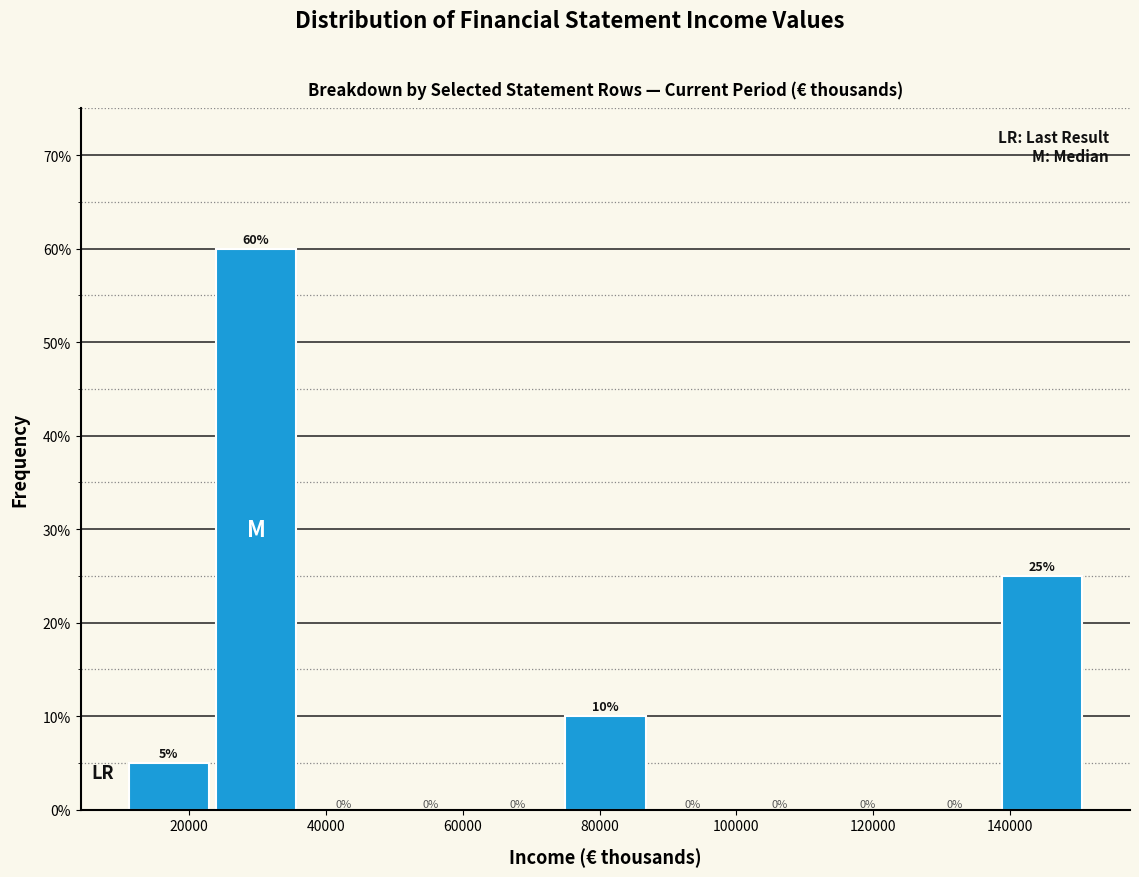

Reading left to right, transcribe this chart: for each bar, give the range it covers on the x-axis and its height. The bar edges are not printed on the chart, so give them approximately, as read against the axis.

10000 to 24000: 5
24000 to 36000: 60
36000 to 48000: 0
48000 to 62000: 0
62000 to 74000: 0
74000 to 88000: 10
88000 to 100000: 0
100000 to 112000: 0
112000 to 126000: 0
126000 to 138000: 0
138000 to 152000: 25